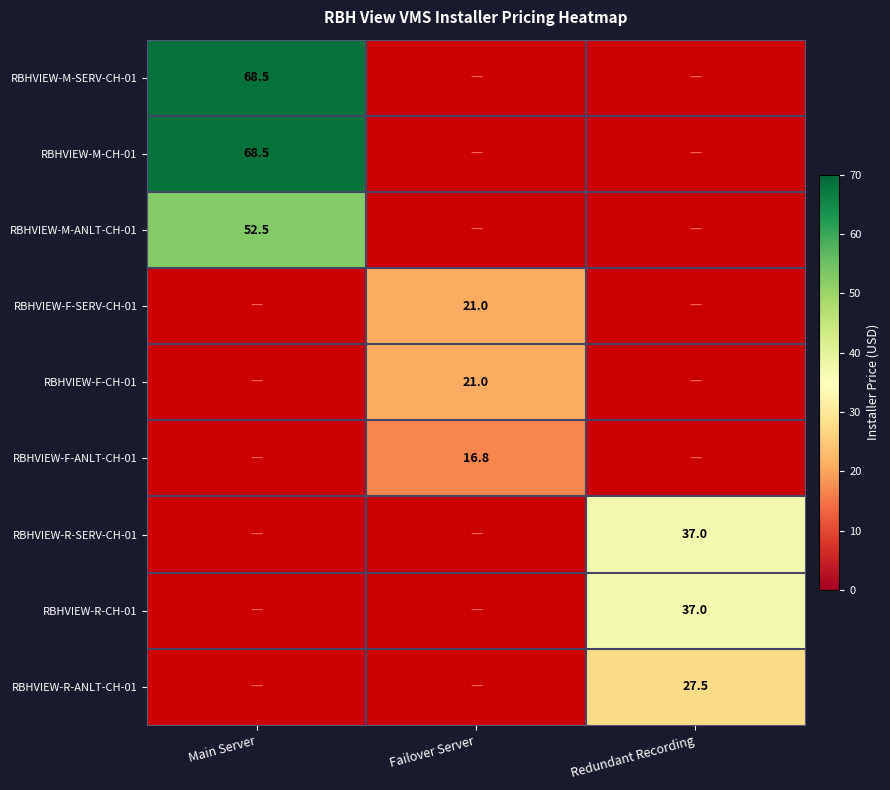

The RBHVIEW-F-SERV-CH-01 series shows 33.1 at Failover Server. True or false?

False